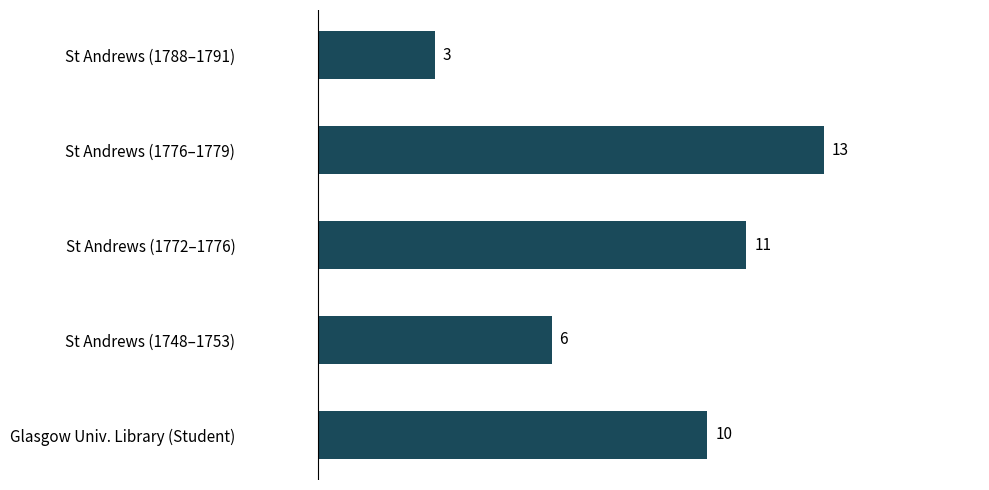

Which has a higher value, St Andrews (1788–1791) or Glasgow Univ. Library (Student)?

Glasgow Univ. Library (Student)